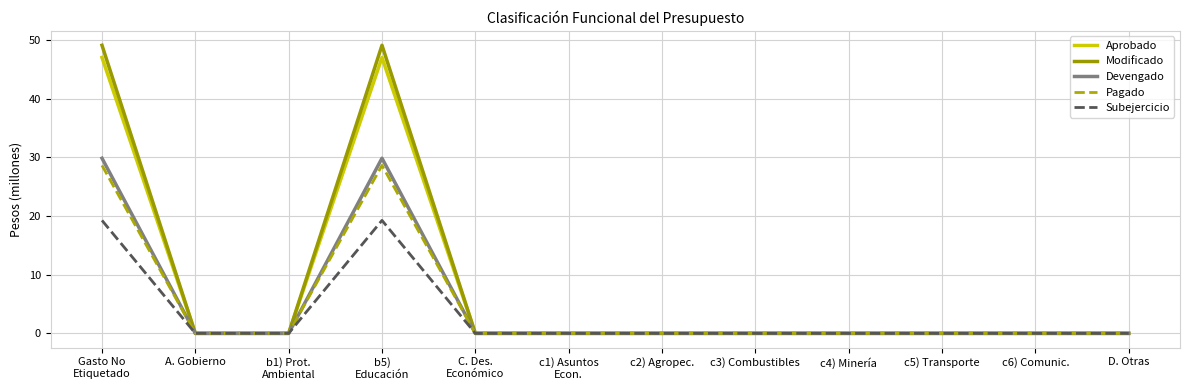

Which series has the largest range (max minus min)?

Modificado